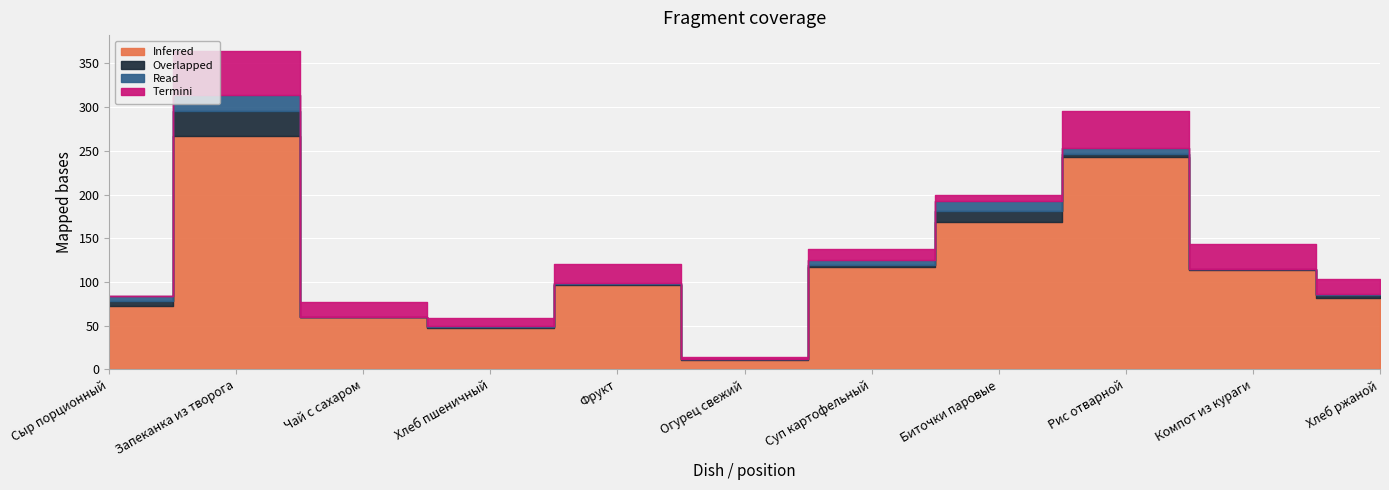

At how many categories does at least one series exceed 211?

2